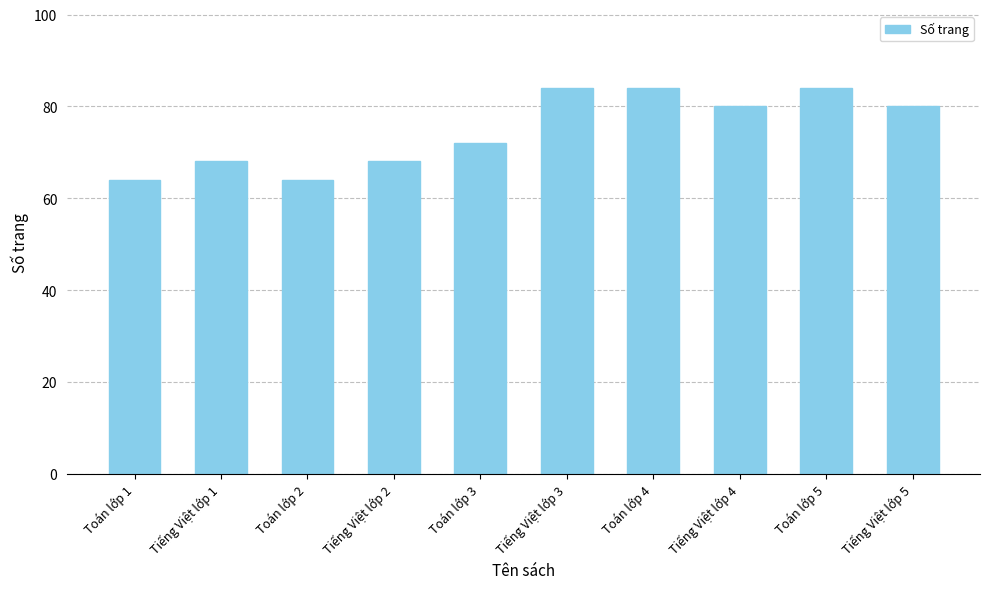

Reading left to right, transcribe all the data shown in this chart.

Toán lớp 1=64	Tiếng Việt lớp 1=68	Toán lớp 2=64	Tiếng Việt lớp 2=68	Toán lớp 3=72	Tiếng Việt lớp 3=84	Toán lớp 4=84	Tiếng Việt lớp 4=80	Toán lớp 5=84	Tiếng Việt lớp 5=80